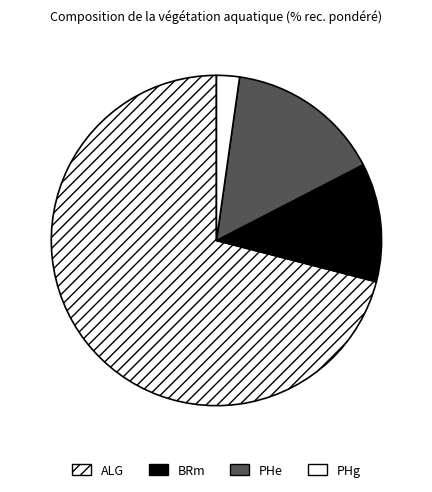

Count the number of slices in the pie.

4